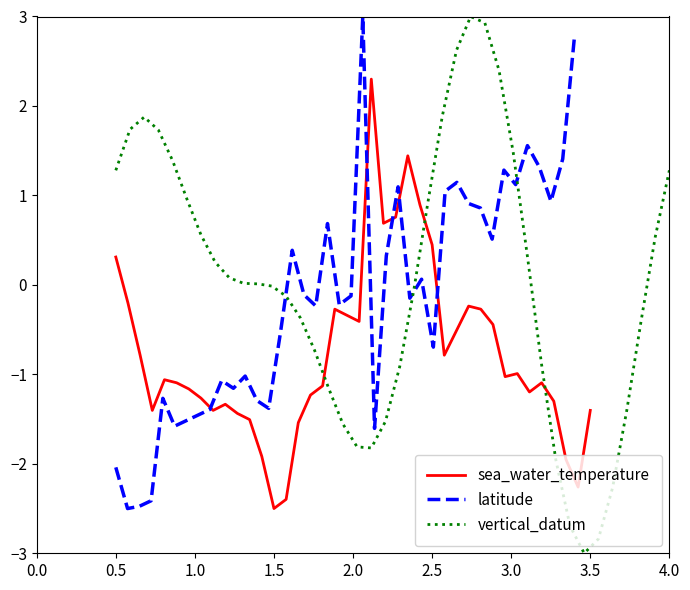

How many data points in latitude are less than 0?

22